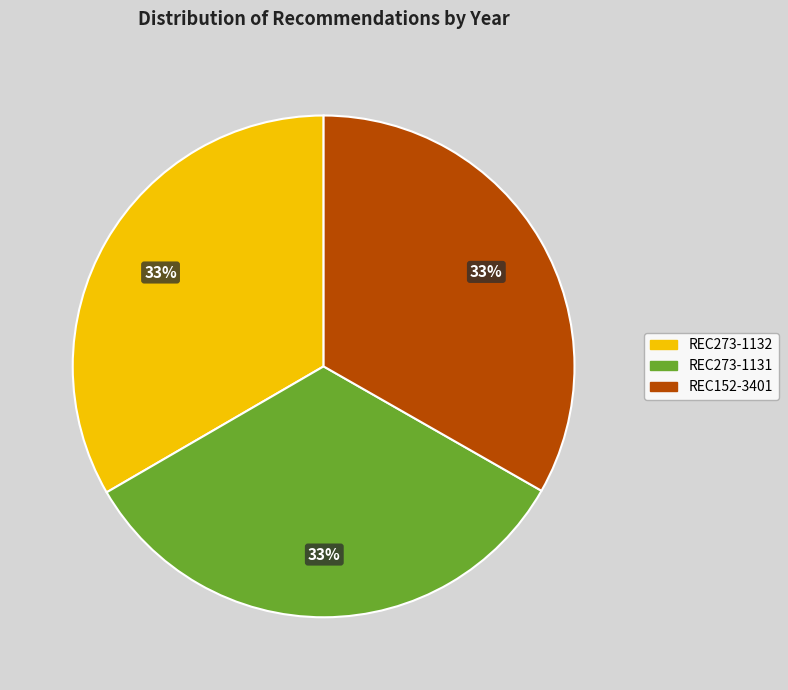

How many segments does this pie chart have?

3